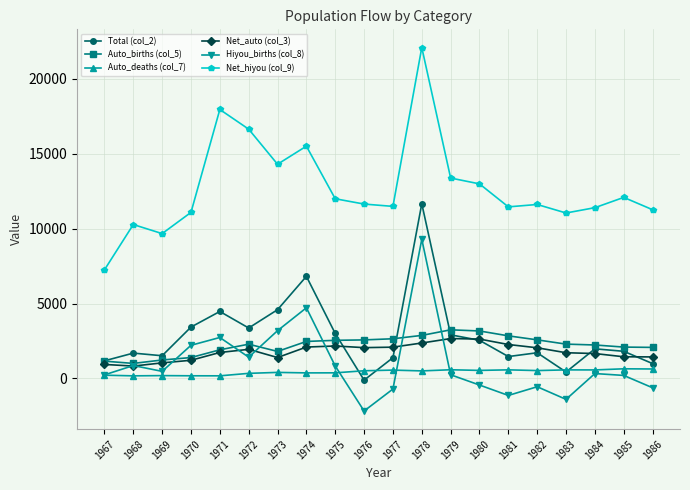

Which category has the lowest value across all series?

1976